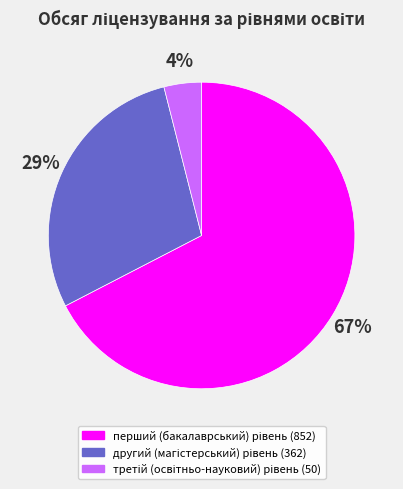

To the nearest percent, what is the average slice percentage?

33%